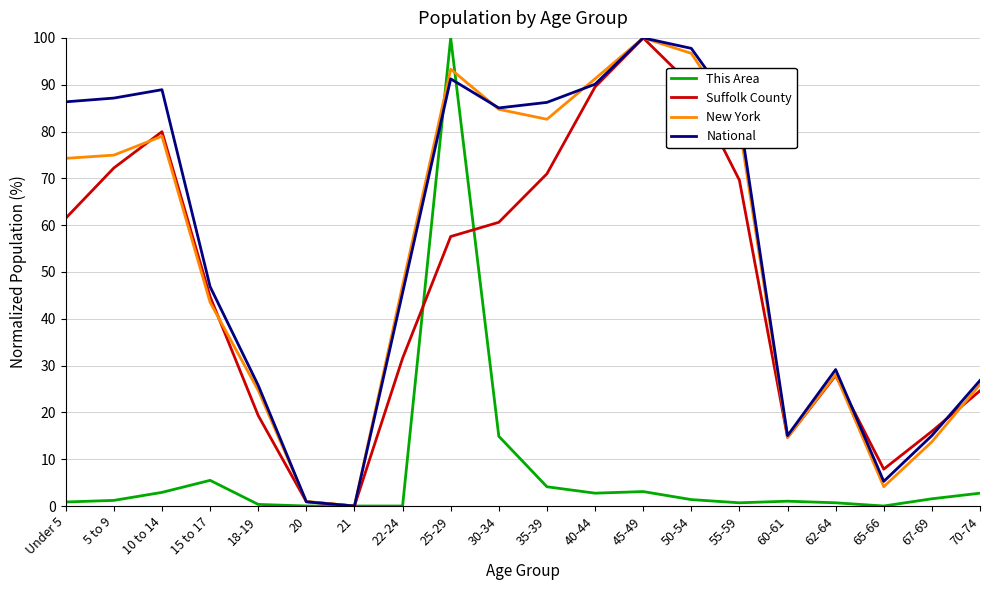

What is the sum of the National values at 15 to 17 and 70-74?

73.7